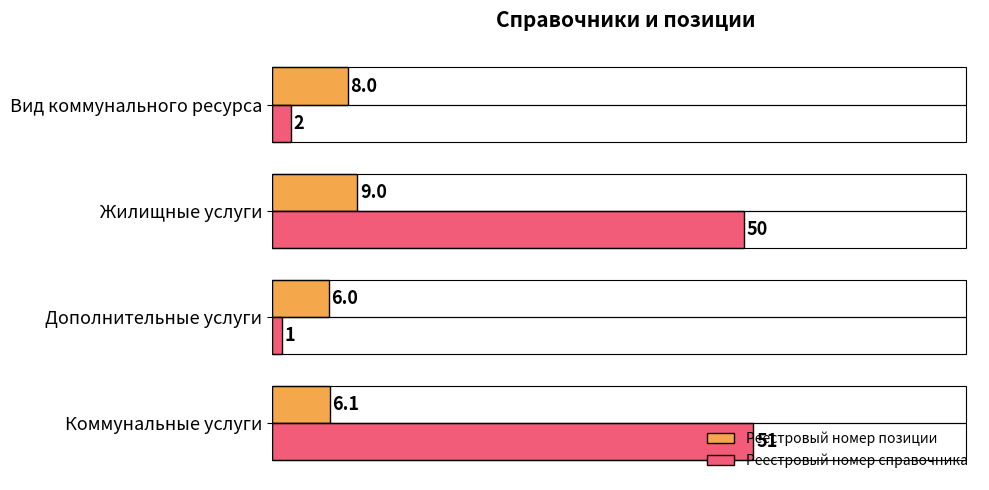

Rank the categories by Реестровый номер позиции value from lowest to highest.

Дополнительные услуги, Коммунальные услуги, Вид коммунального ресурса, Жилищные услуги